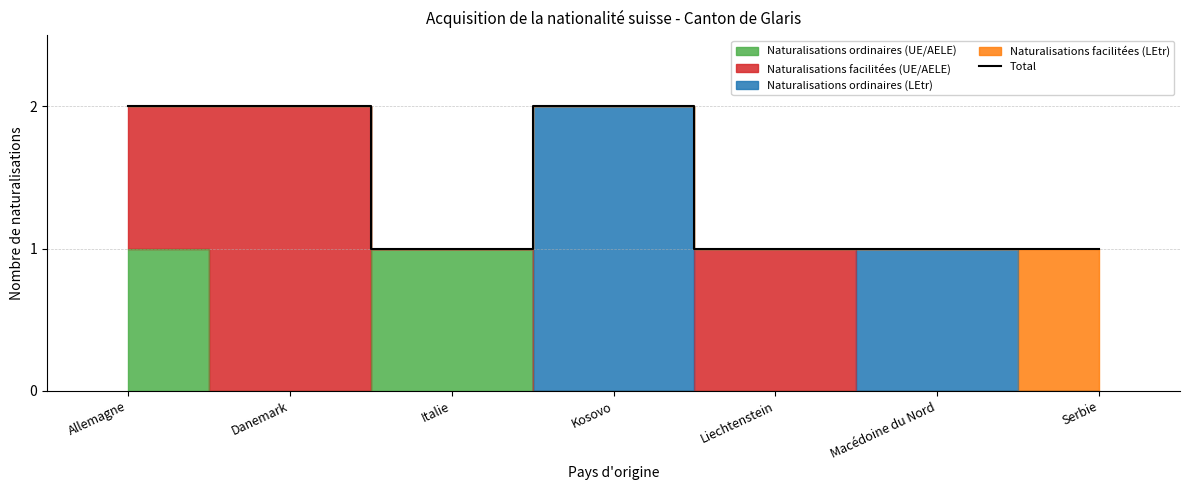

What is the ratio of the value at Danemark to the value at Liechtenstein?

2.0